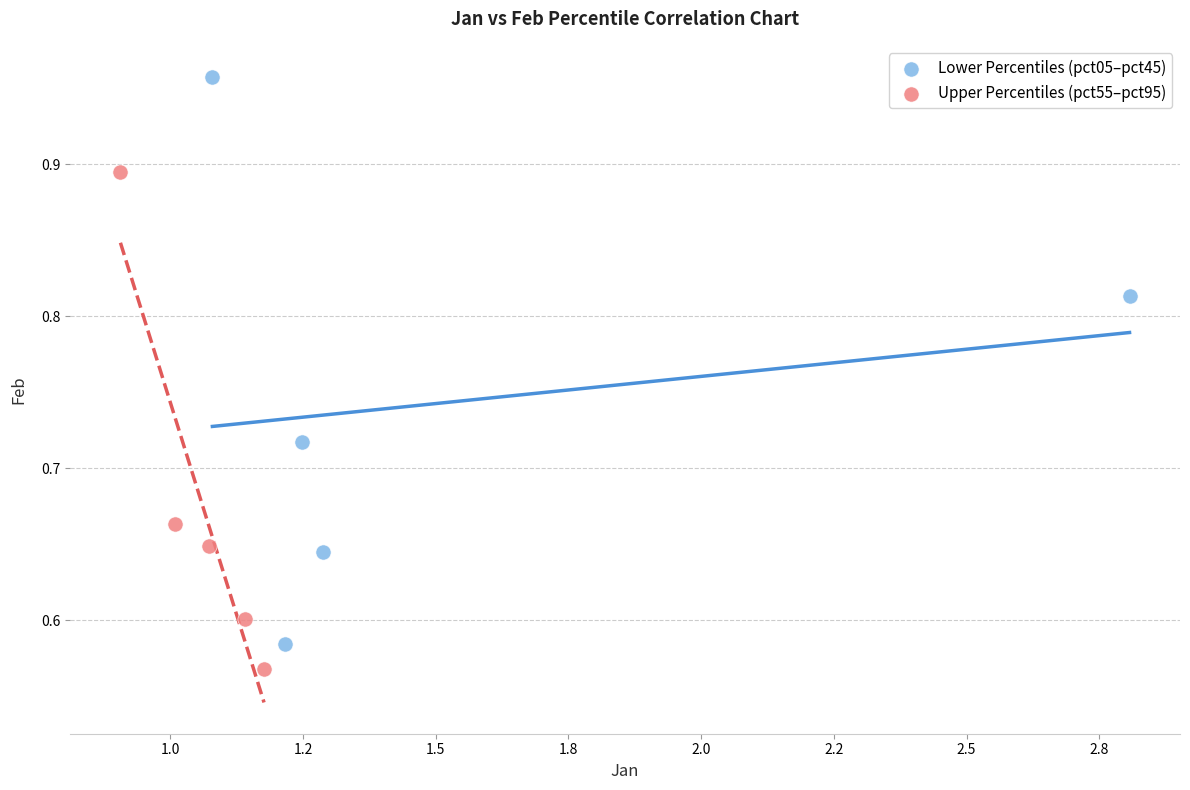

Which series reaches the minimum Y coordinate?

Upper Percentiles (pct55–pct95)